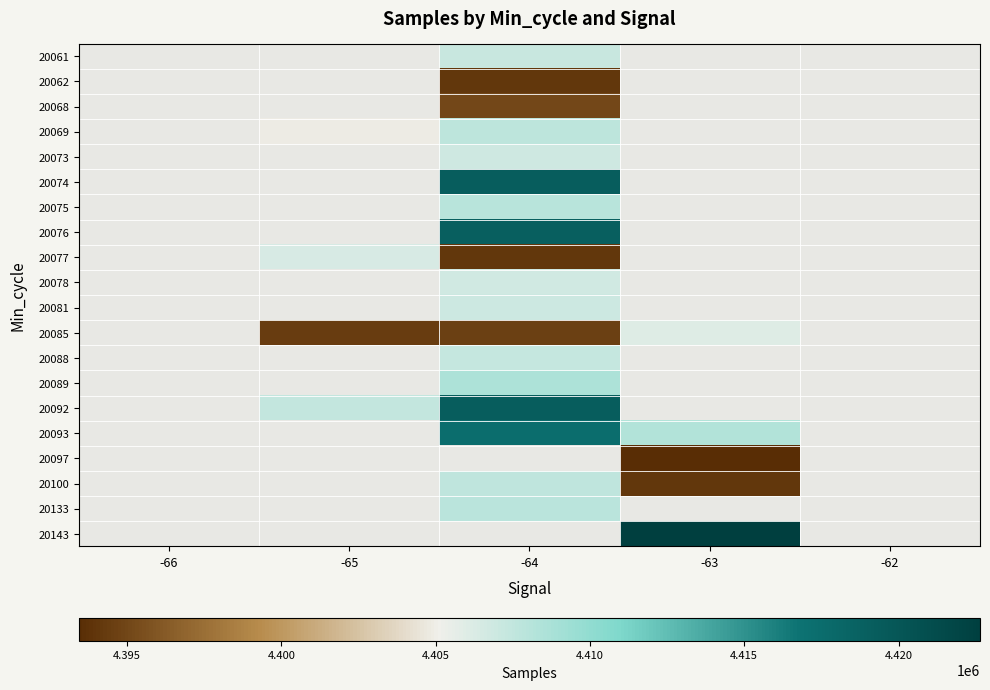

Rank the series at -64 from lowest to highest value.

20062, 20077, 20085, 20068, 20078, 20073, 20081, 20061, 20088, 20100, 20069, 20133, 20075, 20089, 20093, 20076, 20074, 20092, 20097, 20143